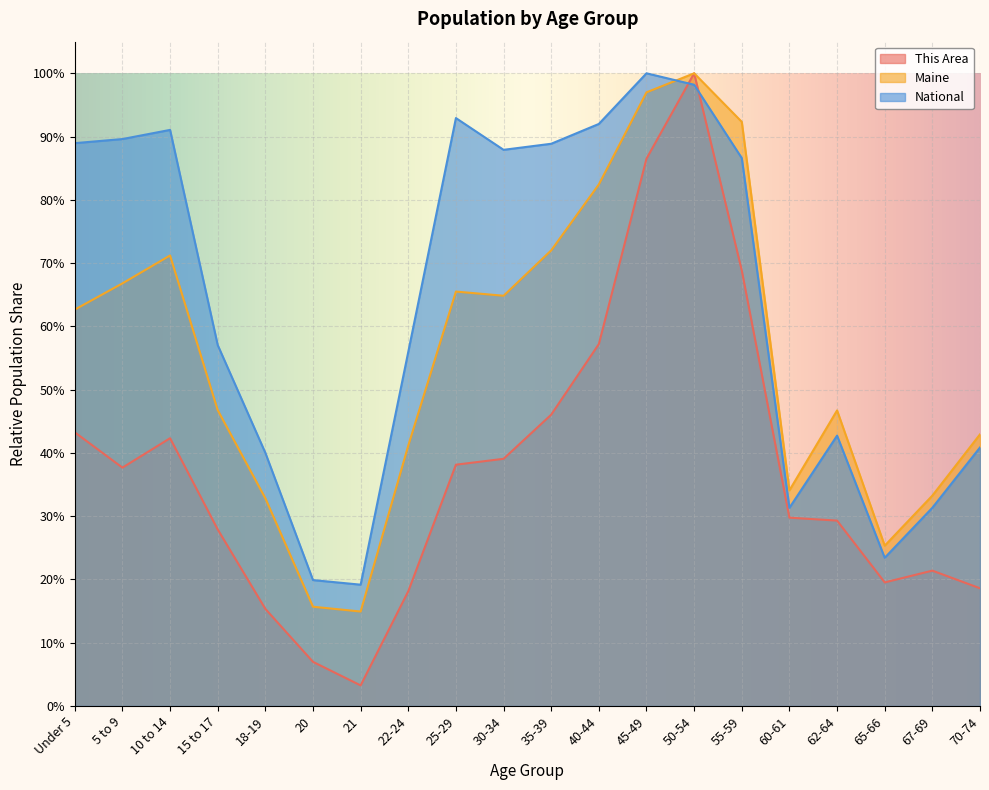

How many interior local peaks does the National series have?

4